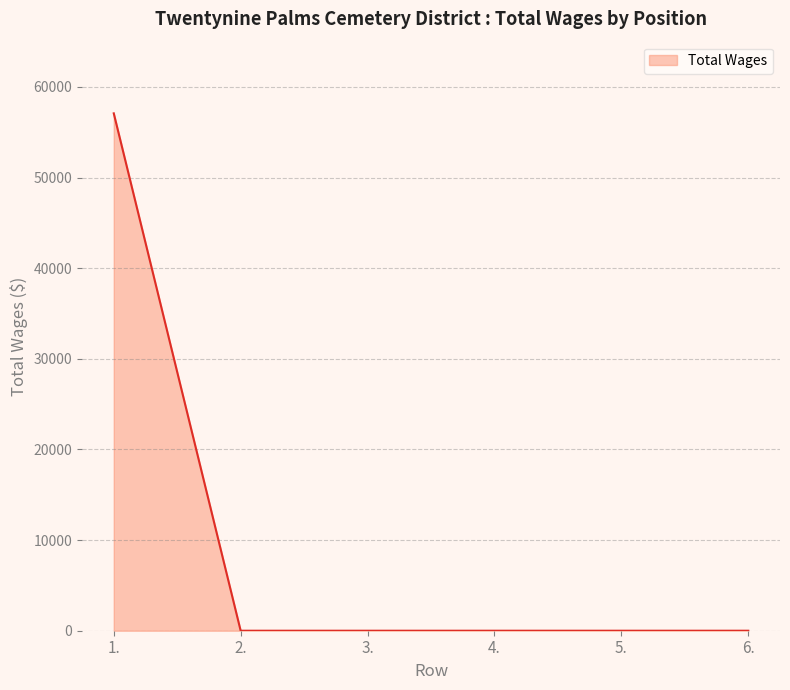

How many lines are shown in the chart?

1